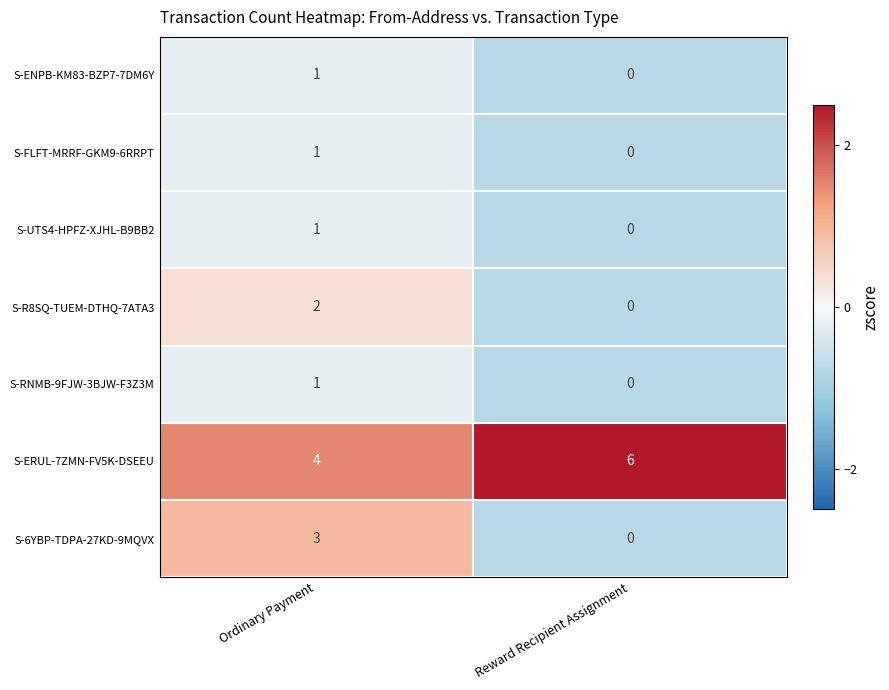

What is the sum of all S-6YBP-TDPA-27KD-9MQVX values?

3